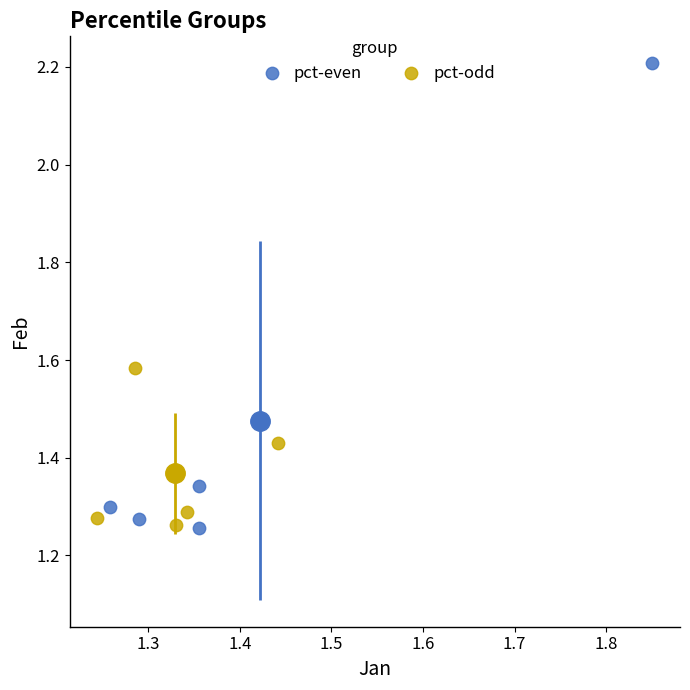

Which series has the largest Y range (max minus min)?

pct-even